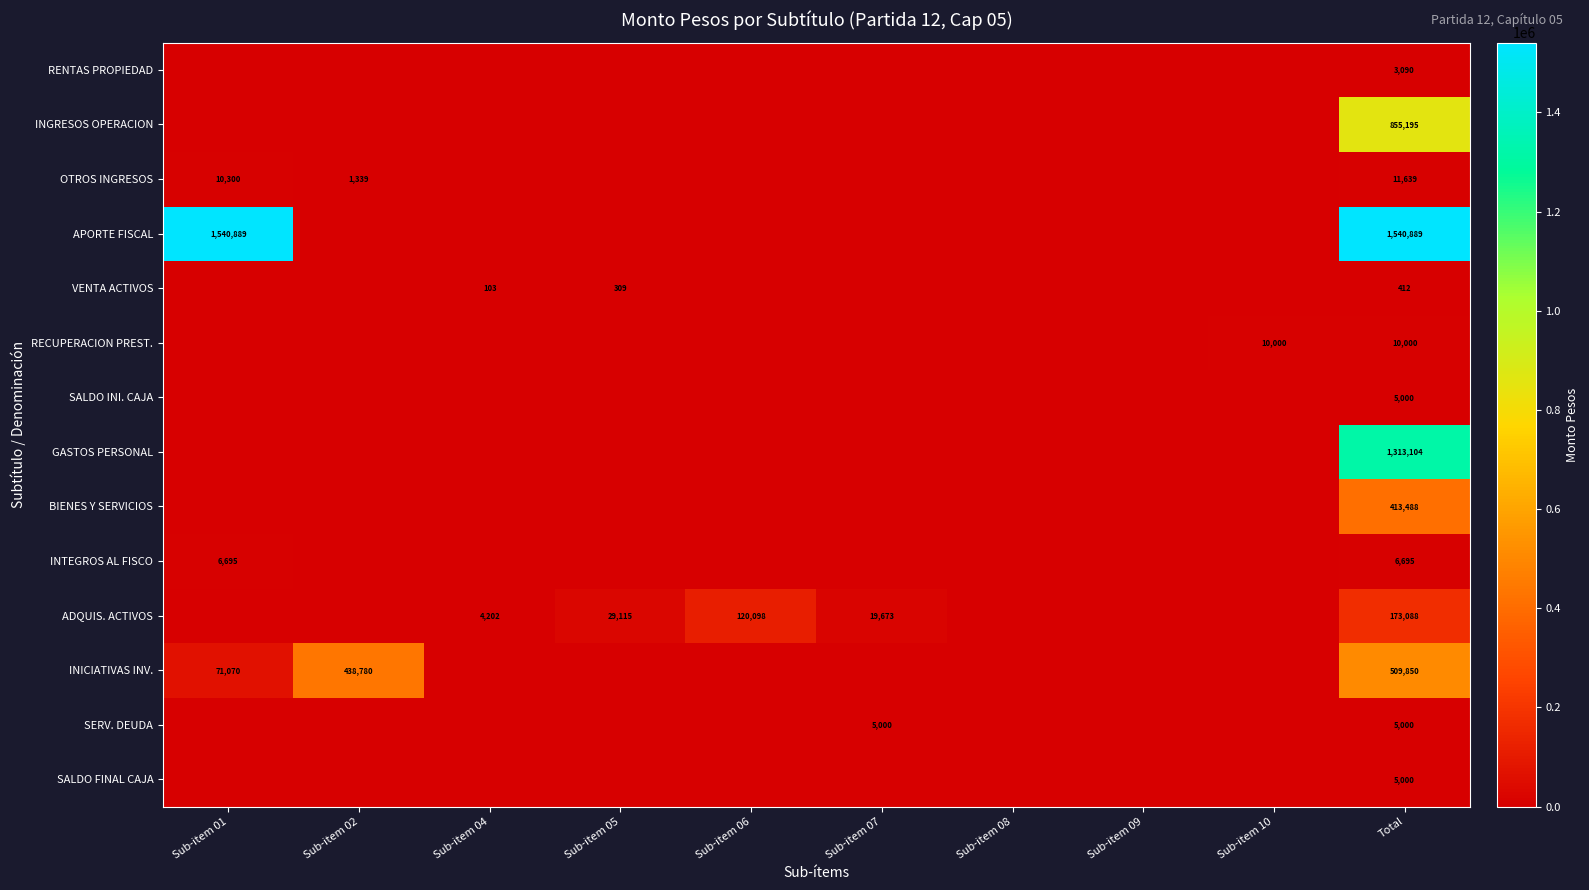

What is the total value across all series at Total?

4852450